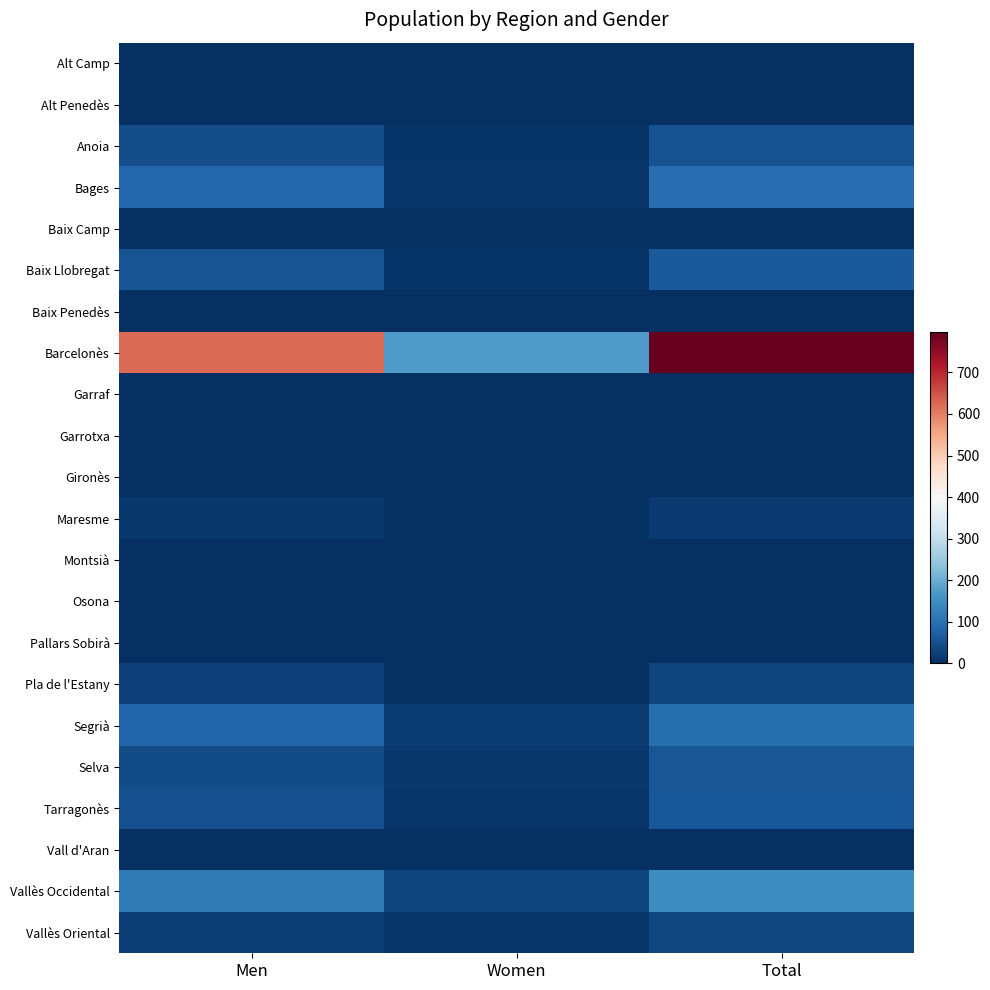

Reading right to left, what are all the values shown in this chart?

Alt Camp: Total=0	Women=0	Men=0
Alt Penedès: Total=0	Women=0	Men=0
Anoia: Total=52	Women=8	Men=44
Bages: Total=96	Women=11	Men=85
Baix Camp: Total=0	Women=0	Men=0
Baix Llobregat: Total=63	Women=9	Men=54
Baix Penedès: Total=0	Women=0	Men=0
Barcelonès: Total=796	Women=172	Men=624
Garraf: Total=0	Women=0	Men=0
Garrotxa: Total=0	Women=0	Men=0
Gironès: Total=0	Women=0	Men=0
Maresme: Total=17	Women=4	Men=13
Montsià: Total=0	Women=0	Men=0
Osona: Total=0	Women=0	Men=0
Pallars Sobirà: Total=0	Women=0	Men=0
Pla de l'Estany: Total=29	Women=2	Men=27
Segrià: Total=99	Women=21	Men=78
Selva: Total=56	Women=14	Men=42
Tarragonès: Total=60	Women=11	Men=49
Vall d'Aran: Total=0	Women=0	Men=0
Vallès Occidental: Total=150	Women=33	Men=117
Vallès Oriental: Total=35	Women=11	Men=24